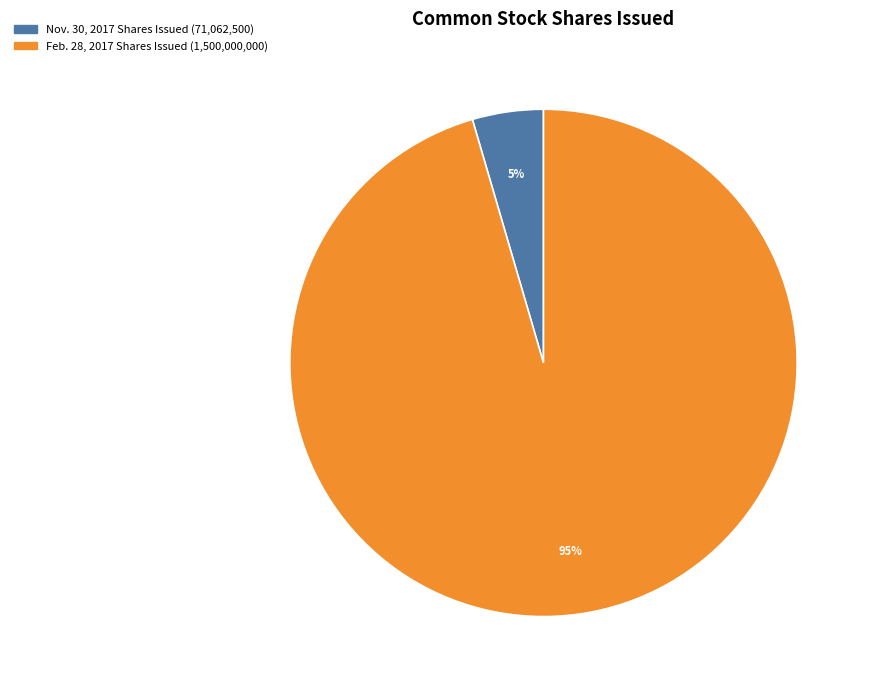

Which slice is the largest?

Feb. 28, 2017 Shares Issued (1,500,000,000)